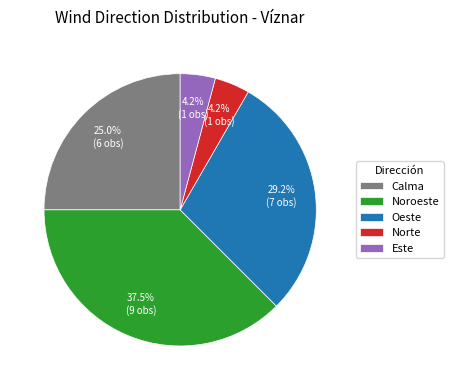

Count the number of slices in the pie.

5